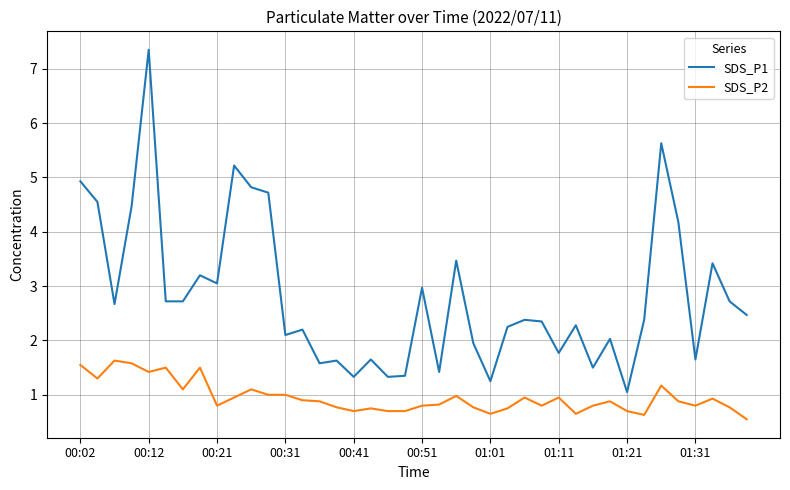

True or false: SDS_P1 and SDS_P2 intersect in this chart.

False